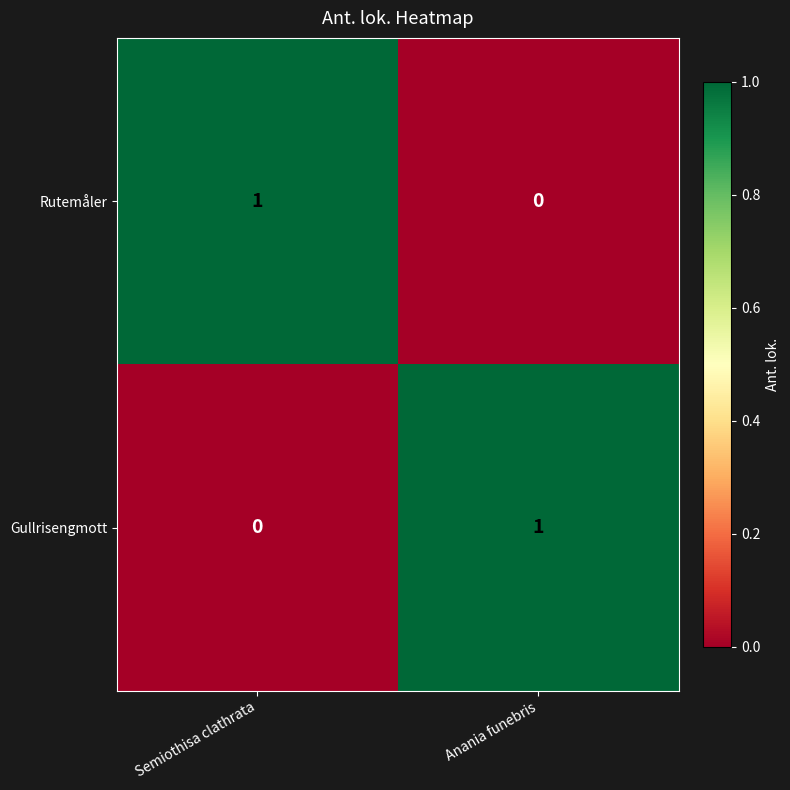

Is it true that Gullrisengmott equals 0 at Semiothisa clathrata?

True